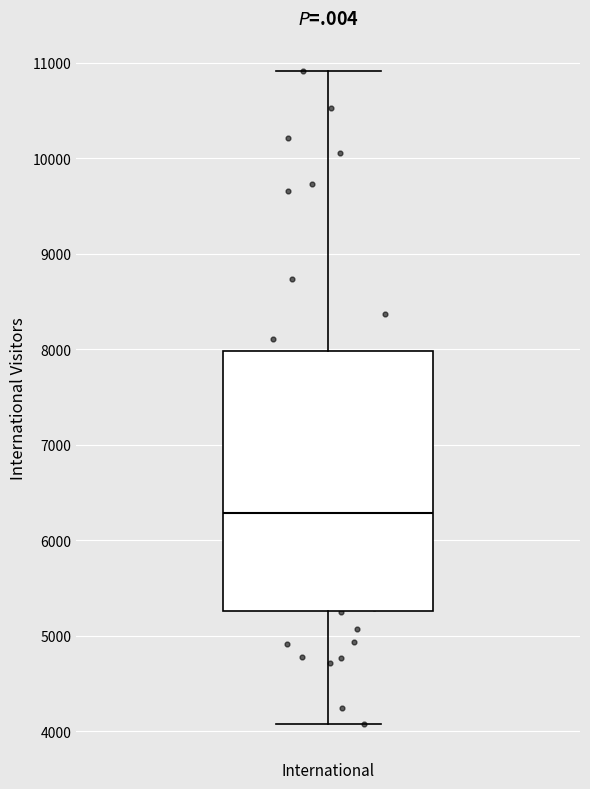

Where is the lower edge of the box for International on the y-axis? The values are not printed on the chart, so give them approximately, as read against the axis.

5300